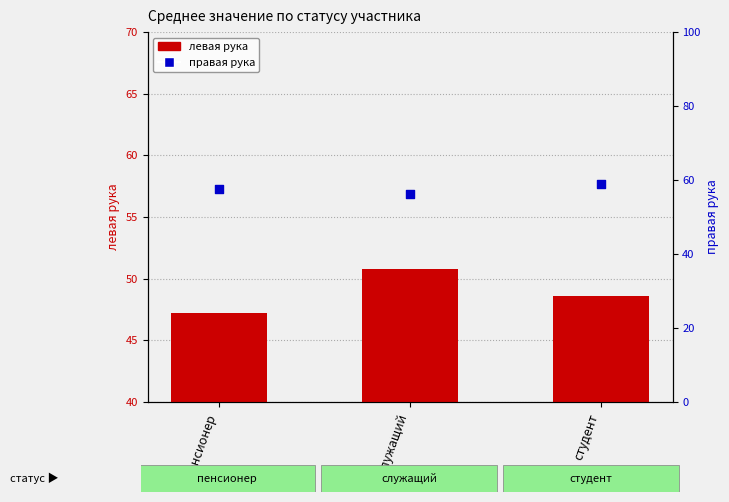

At how many categories does at least one series exceed 56?

3